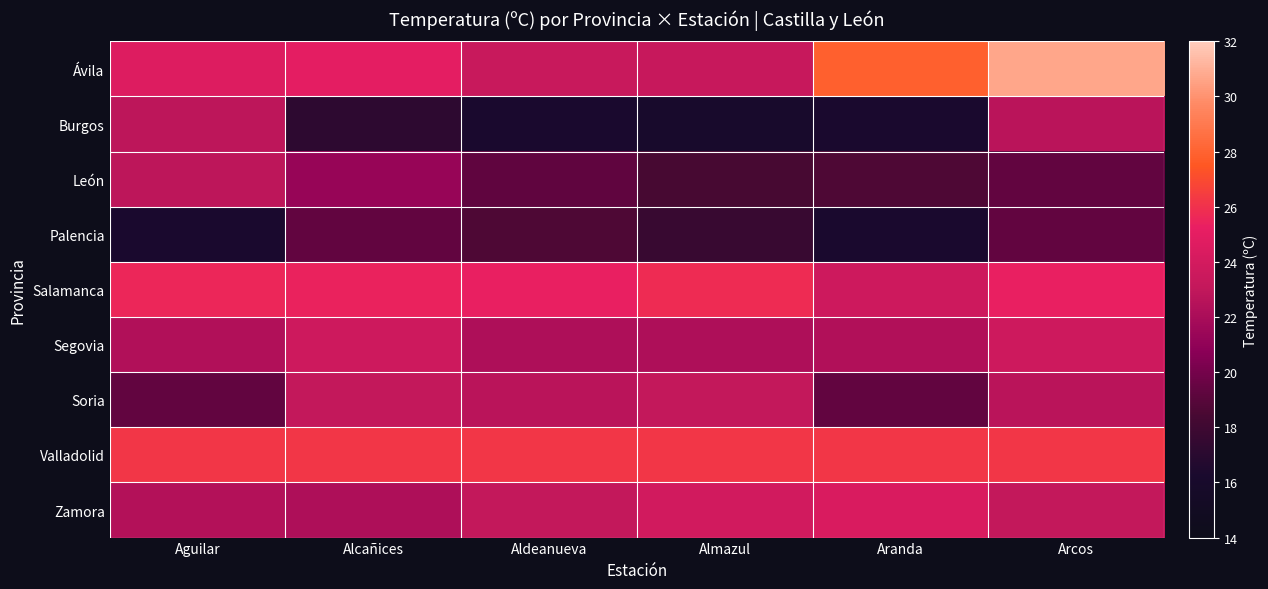

Rank the series by their maximum value, from highest to lowest.

Ávila, Valladolid, Salamanca, Zamora, Segovia, Soria, Burgos, León, Palencia